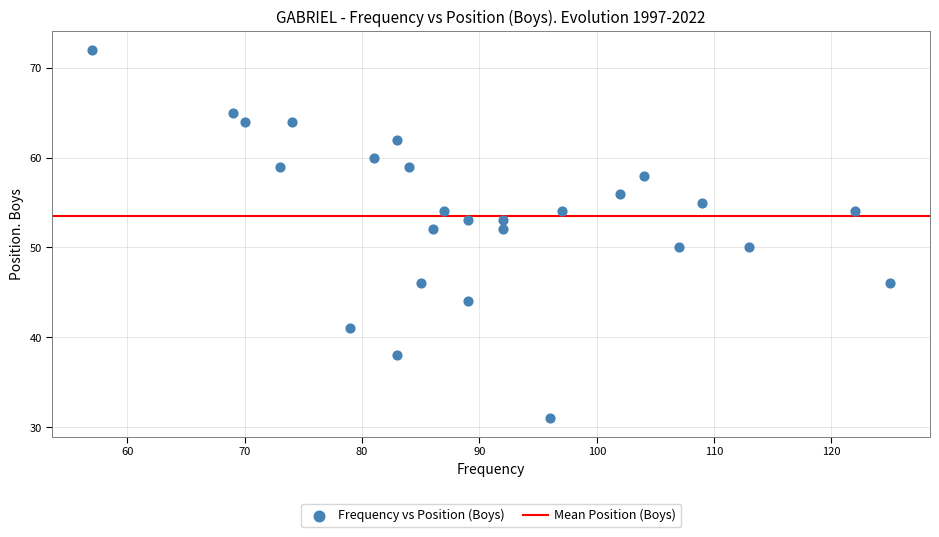

What is the range of Y values (max minus min)?

41